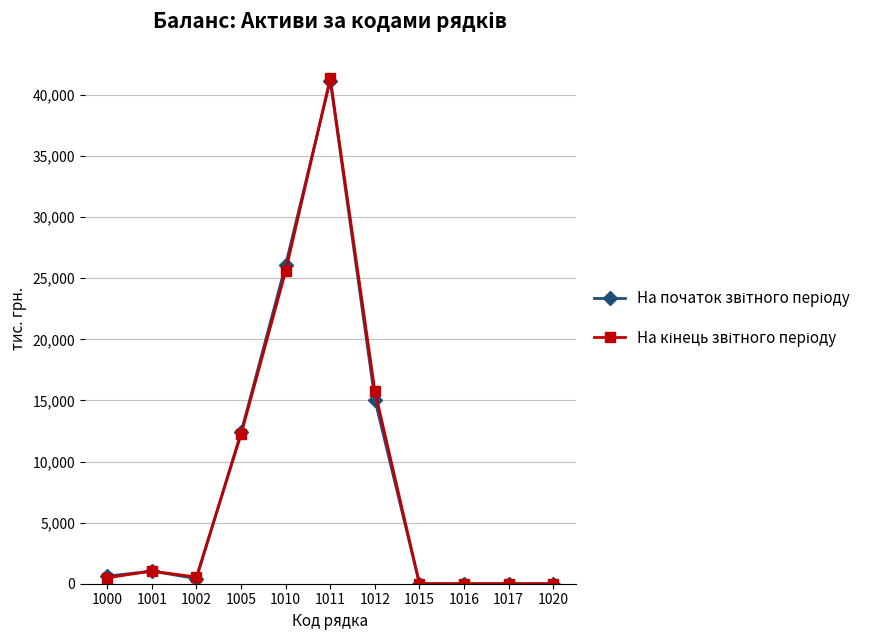

At which category is the sum across all series the highest?

1011